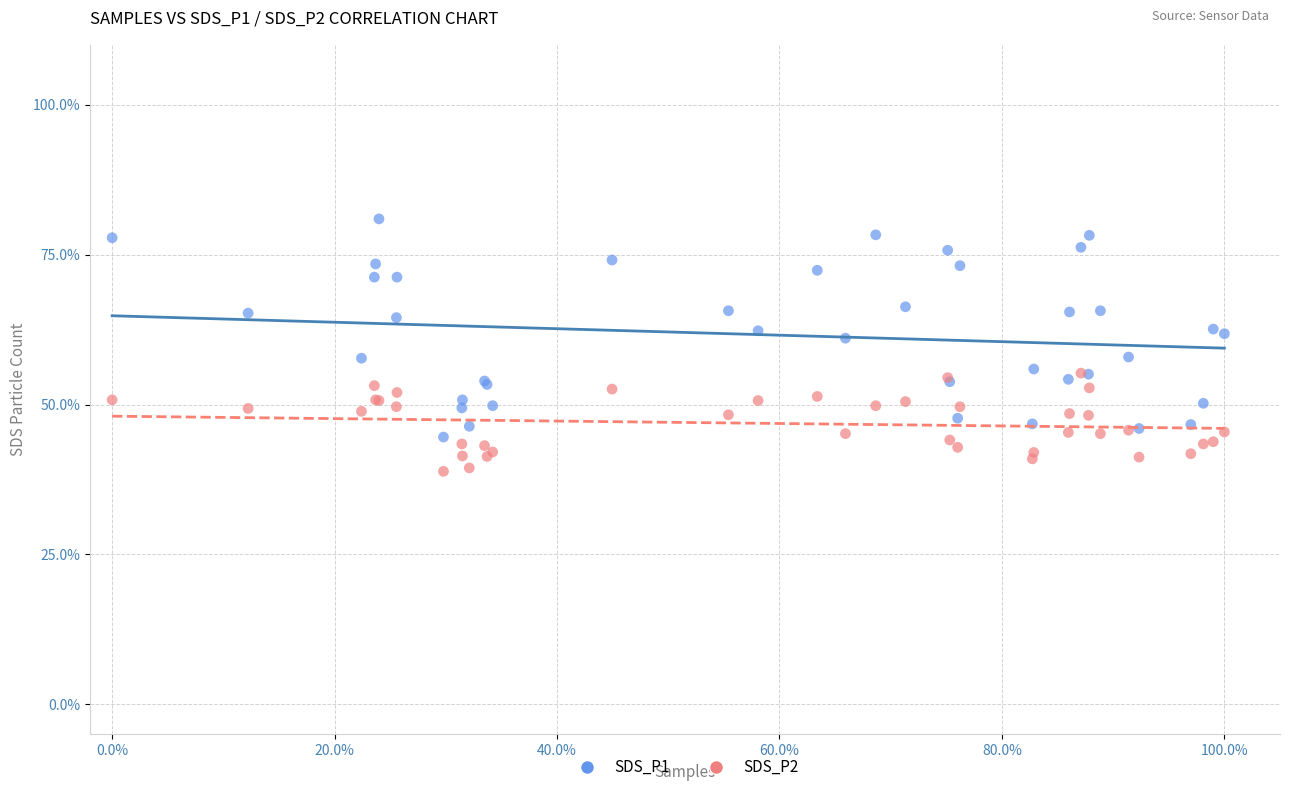

Which series has the largest Y range (max minus min)?

SDS_P1